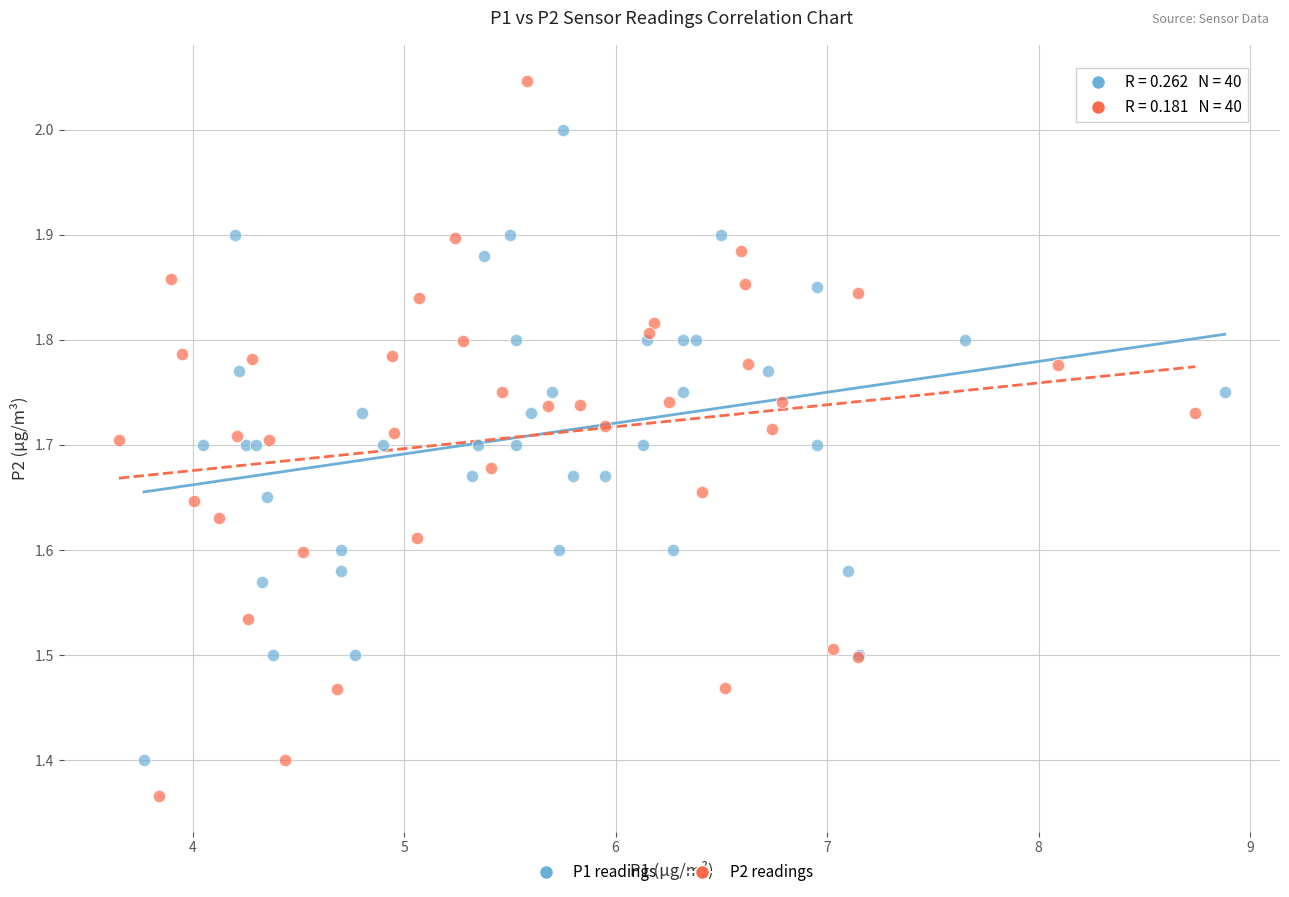

Which series contains the lowest Y value?

P2 readings